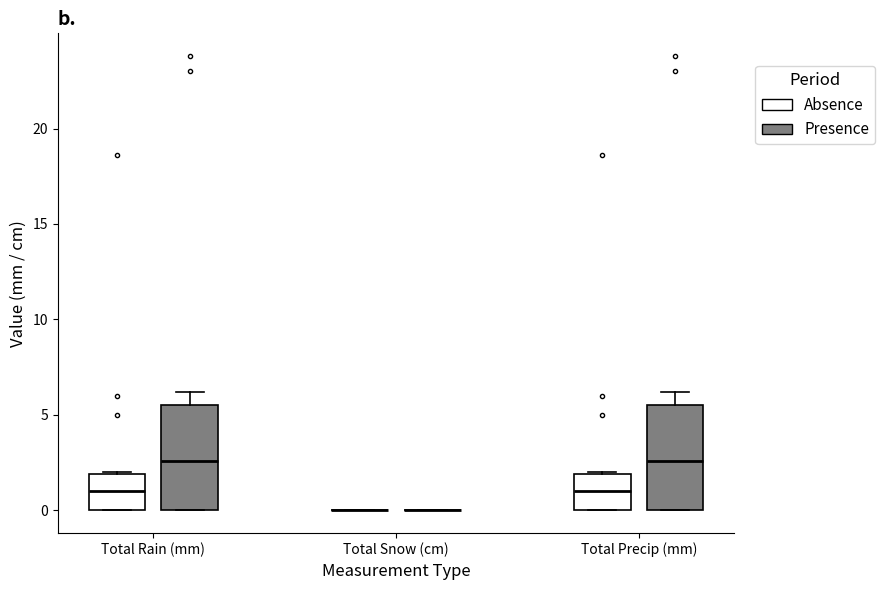

Reading left to right, transcribe this box plot: for each box, give where its median line is, the range the box spans, and where its two whiskers end, as read against the y-axis. The values are not printed on the chart, so give them approximately, as read against the axis.

Total Rain (mm) (Absence): median 1.0, box 0.0 to 2.0, whiskers 0.0 to 2.0
Total Rain (mm) (Presence): median 2.5, box 0.0 to 5.5, whiskers 0.0 to 6.0
Total Snow (cm) (Absence): box collapsed to a line at 0.0, whiskers 0.0 to 0.0
Total Snow (cm) (Presence): box collapsed to a line at 0.0, whiskers 0.0 to 0.0
Total Precip (mm) (Absence): median 1.0, box 0.0 to 2.0, whiskers 0.0 to 2.0
Total Precip (mm) (Presence): median 2.5, box 0.0 to 5.5, whiskers 0.0 to 6.0